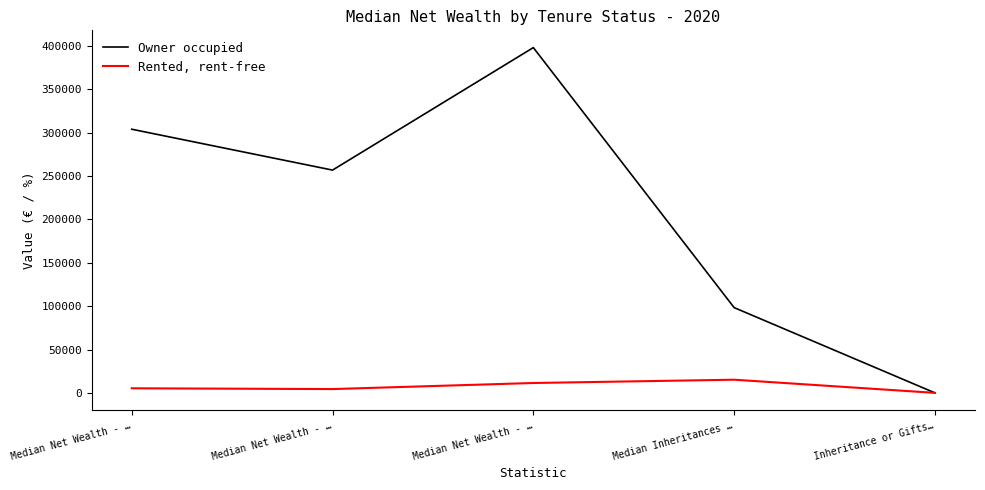

What is the average value of the Rented, rent-free series?

7266